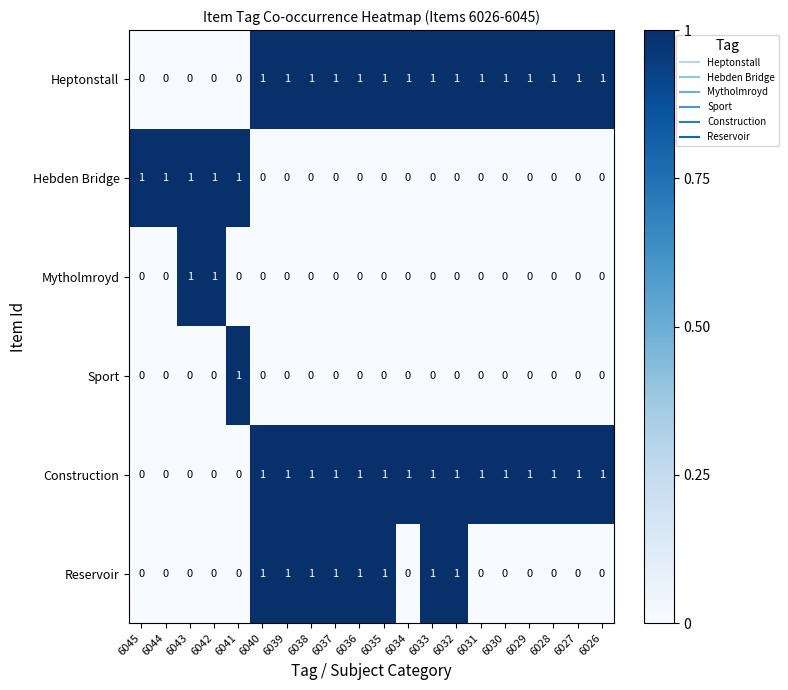

What is the total value across all series at 6036?

3